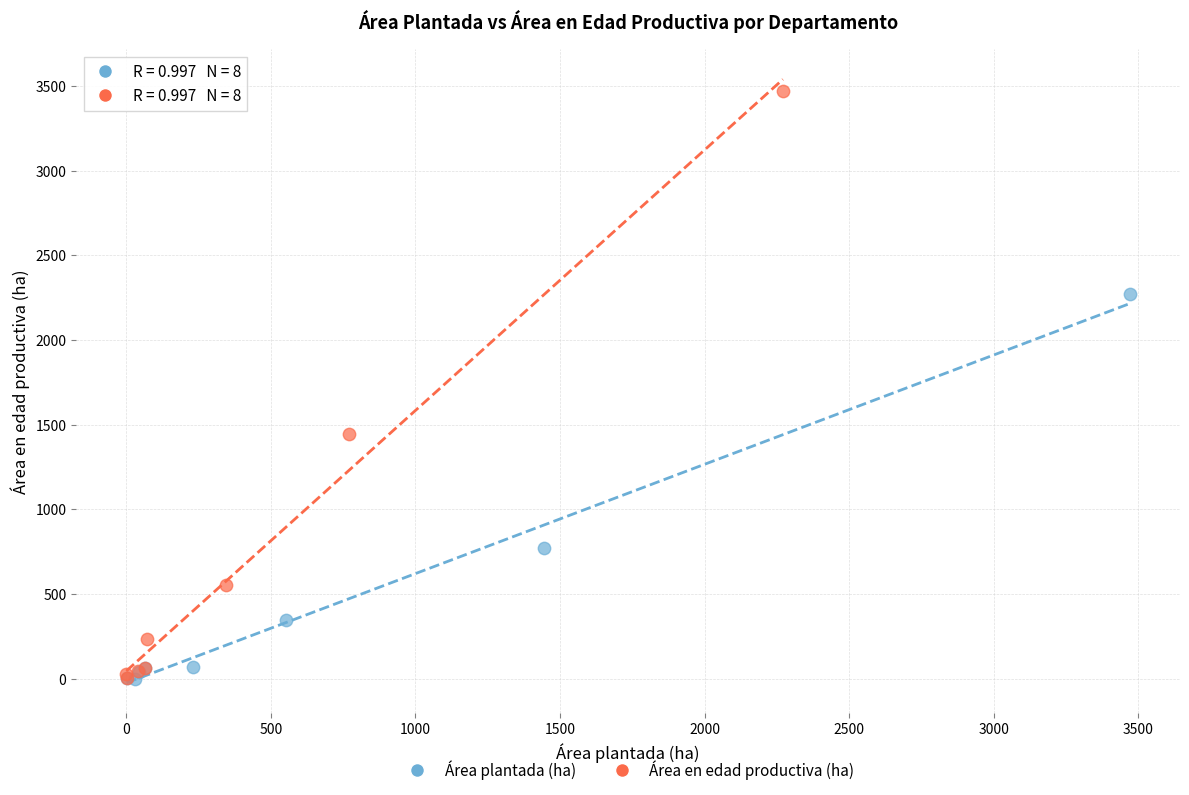

Which series contains the highest Y value?

Área en edad productiva (ha)